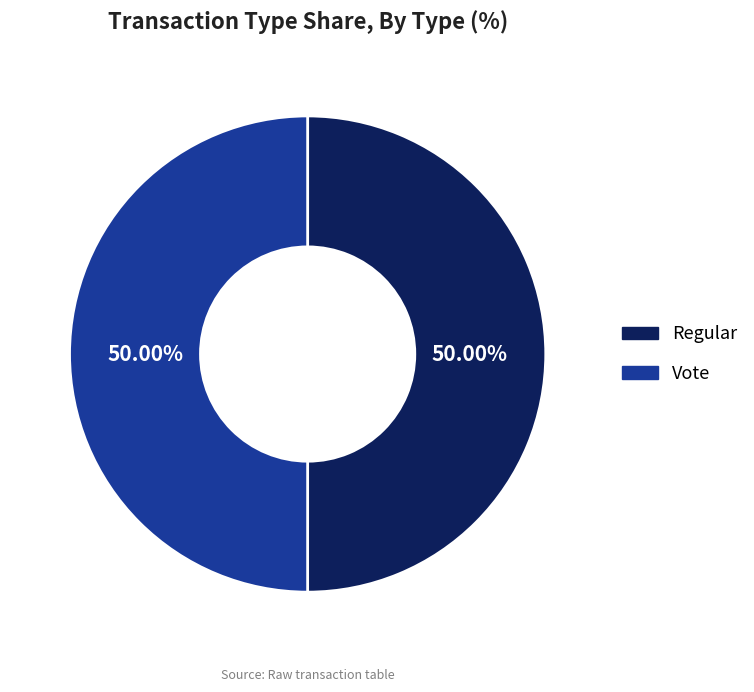

What is the ratio of the value at Regular to the value at Vote?

1.0